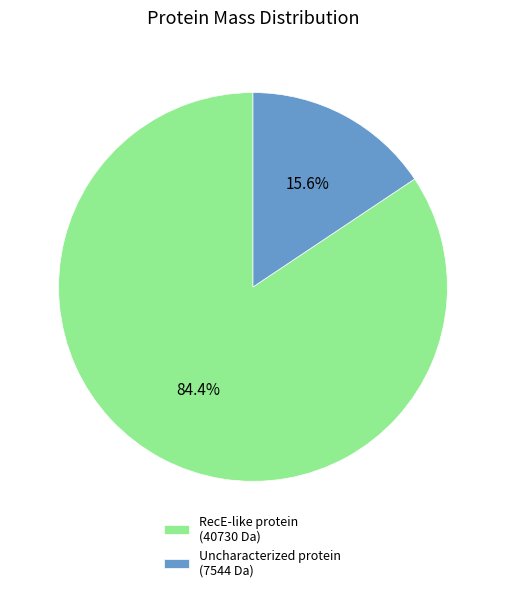

What is the largest slice in the pie chart?

RecE-like protein (40730 Da)